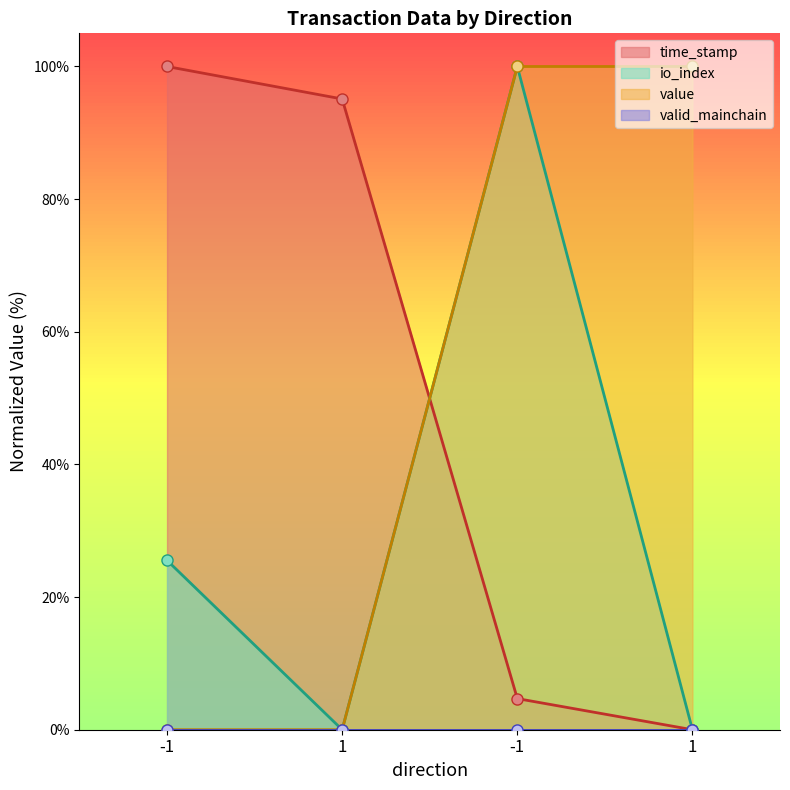

True or false: value has a value of 100.0 at 1.

True